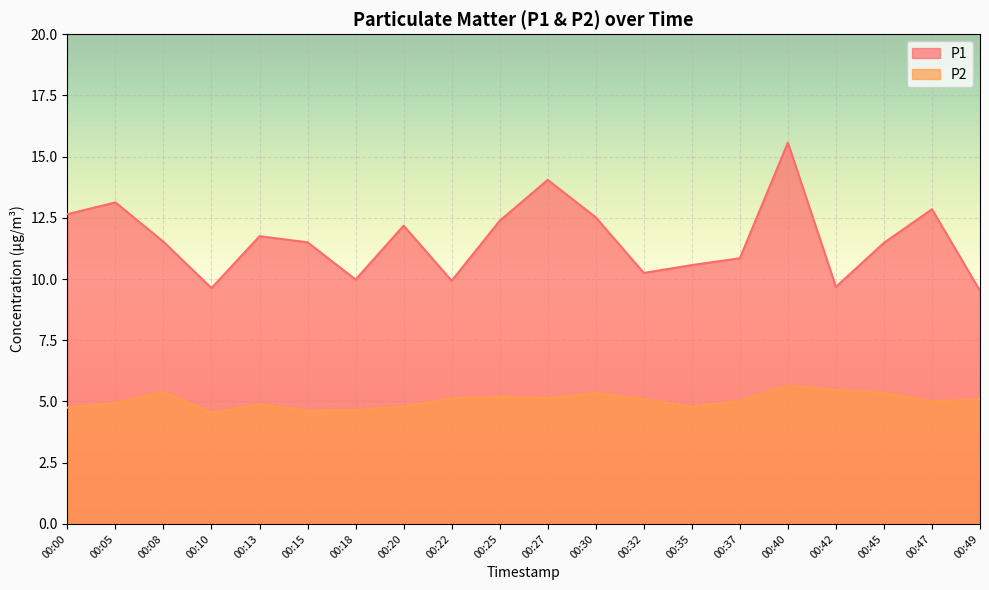

Which series has the largest range (max minus min)?

P1